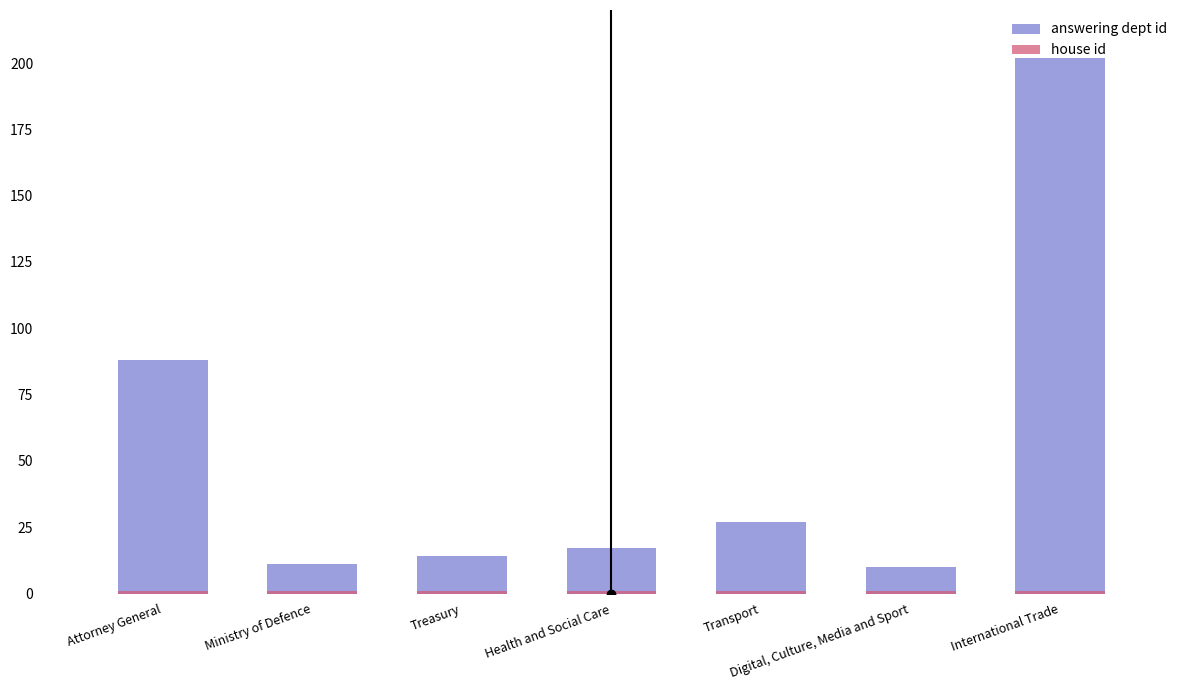

Reading left to right, what are all the values shown in this chart?

answering dept id: Attorney General=88	Ministry of Defence=11	Treasury=14	Health and Social Care=17	Transport=27	Digital, Culture, Media and Sport=10	International Trade=202
house id: Attorney General=1	Ministry of Defence=1	Treasury=1	Health and Social Care=1	Transport=1	Digital, Culture, Media and Sport=1	International Trade=1